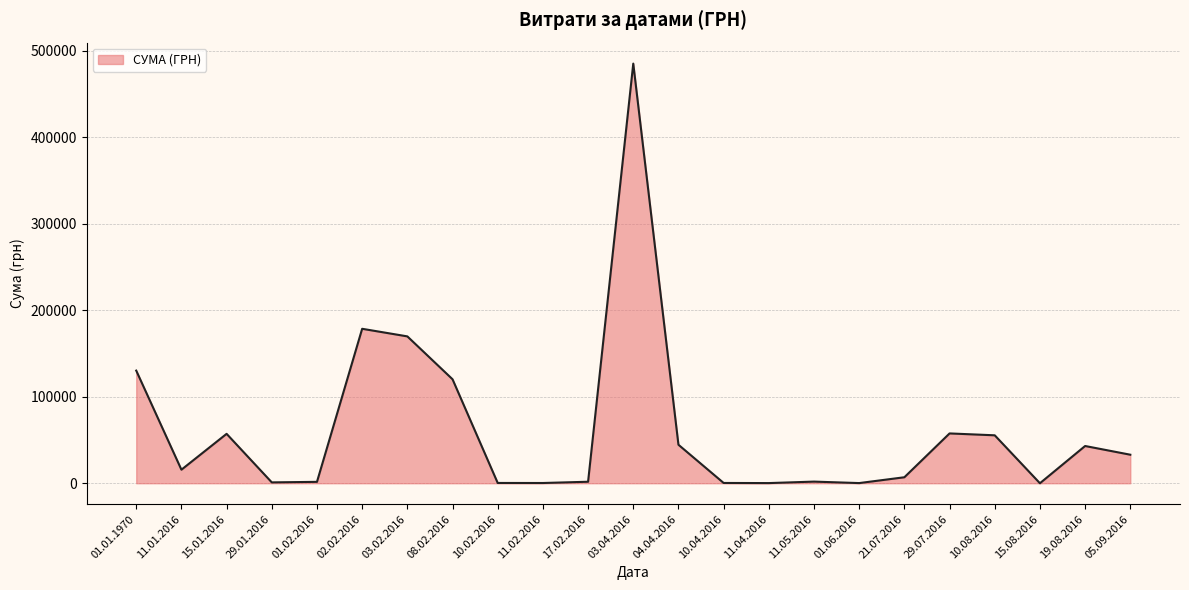

What is the greatest value displayed?

485256.7